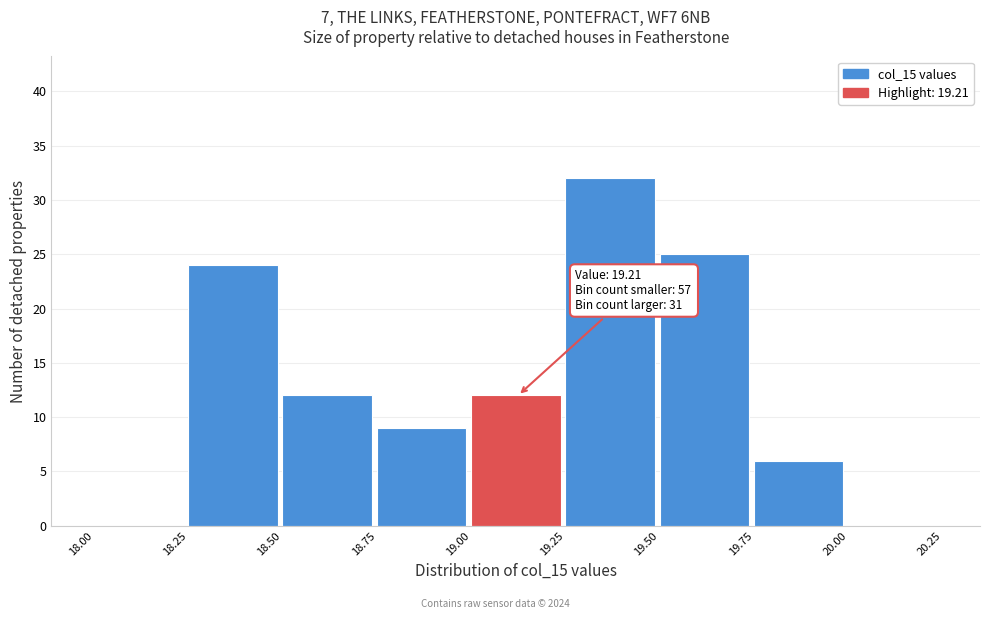

Which range on the x-axis has the tallest bar?

19.25 to 19.50